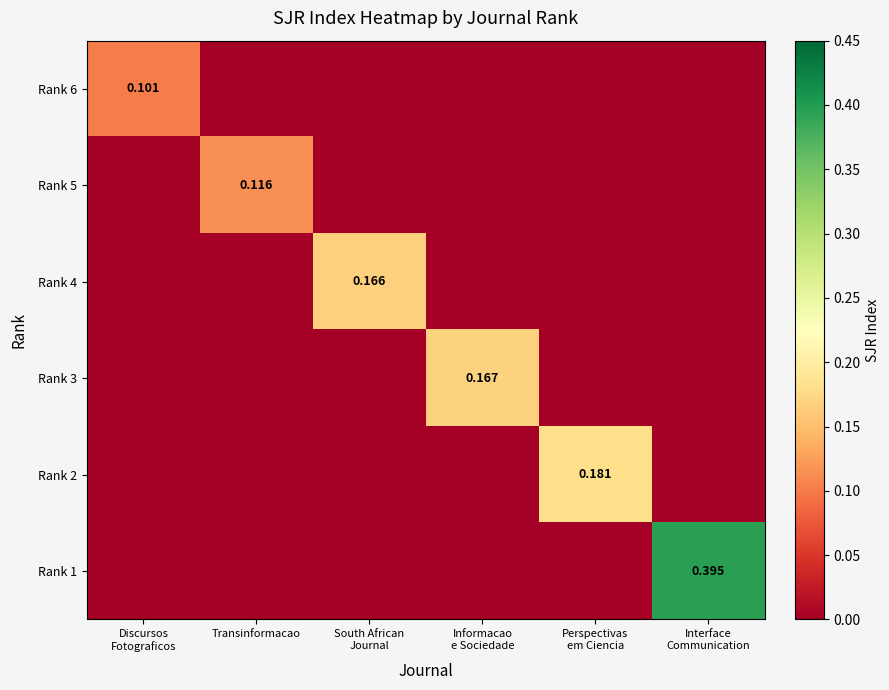

What is the difference between the highest and lowest values at Perspectivas
em Ciencia?

0.2